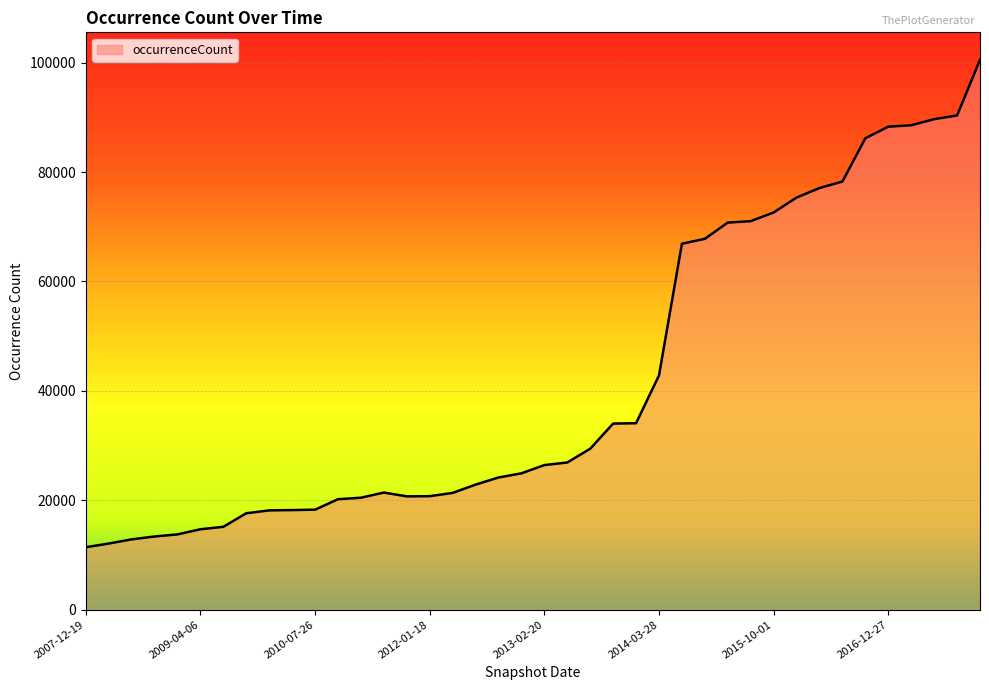

How many lines are shown in the chart?

1